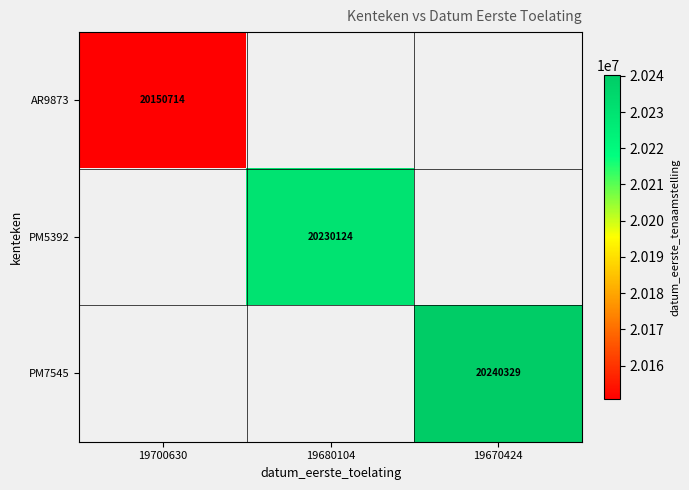

At how many categories does at least one series exceed 20174632?

2